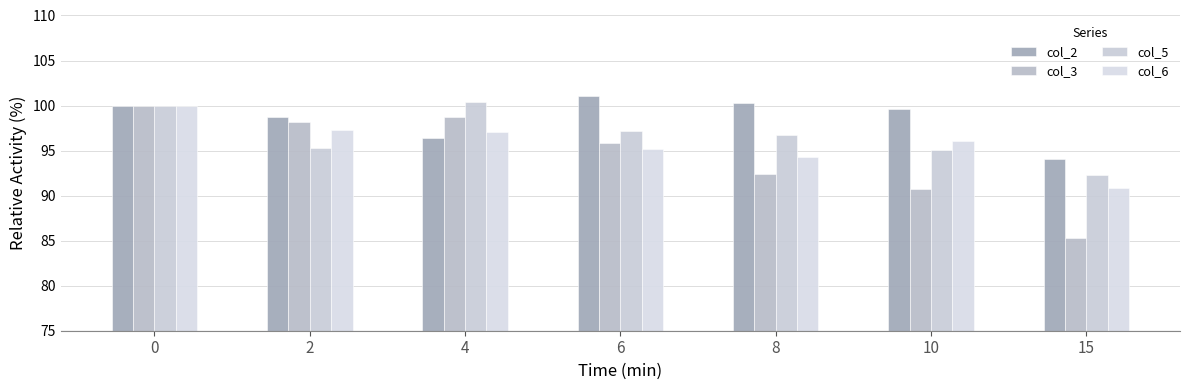

Is the value of col_6 at 4 greater than the value of col_5 at 6?

No